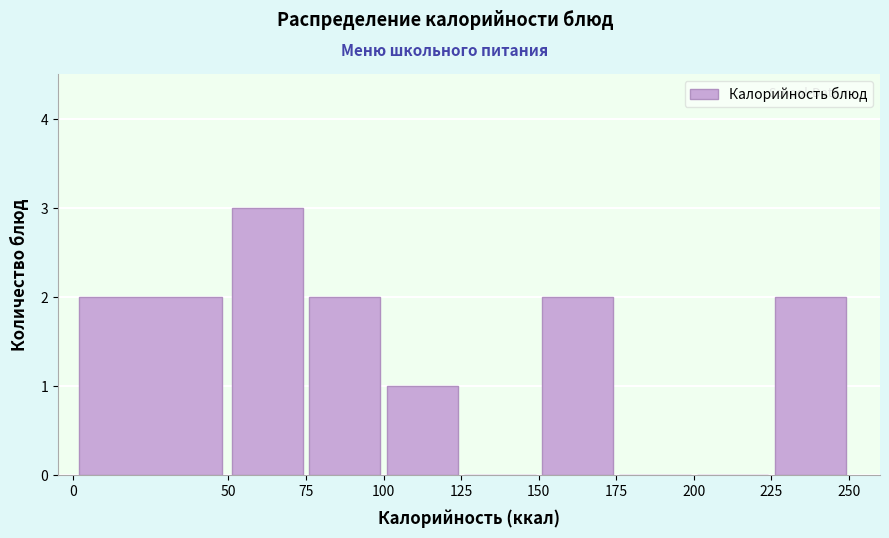

Which range on the x-axis has the tallest bar?

50 to 75